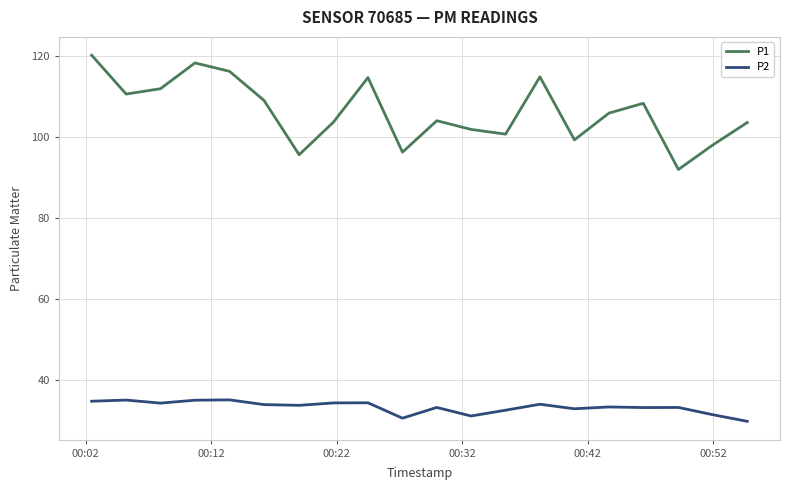

What is the highest value of the P2 series?

35.0